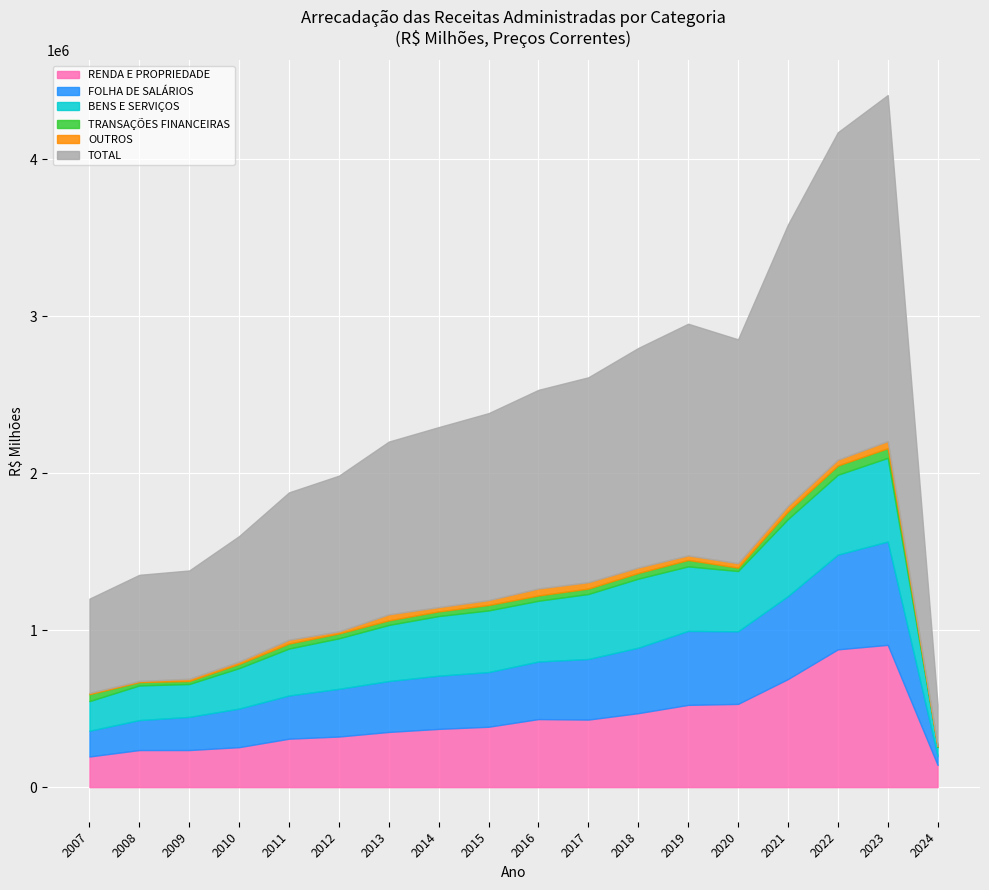

How many data points does each series have?

18